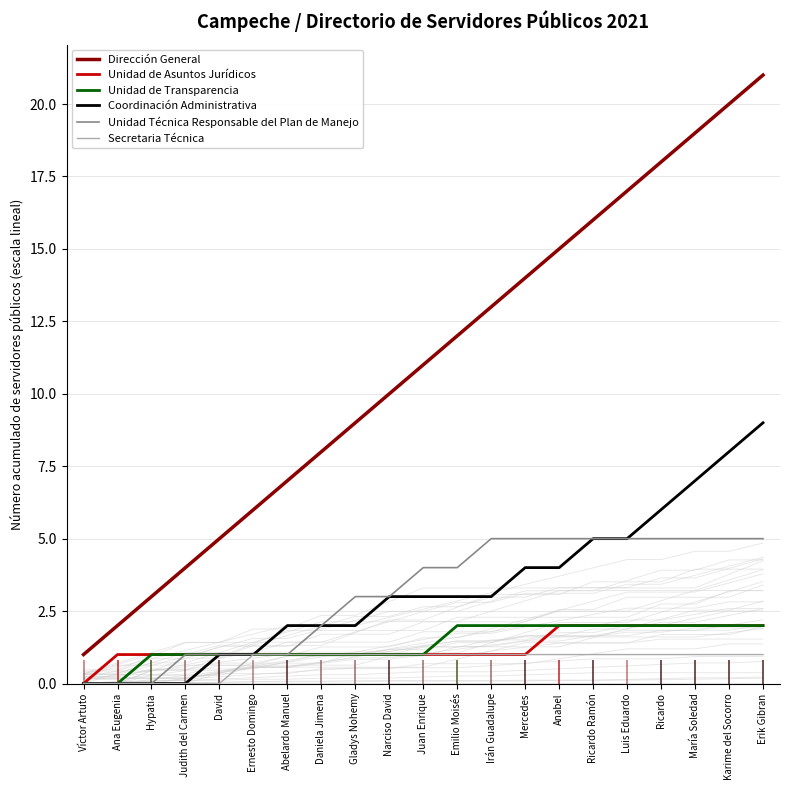

The Secretaria Técnica series shows 1 at Juan Enrique. True or false?

True